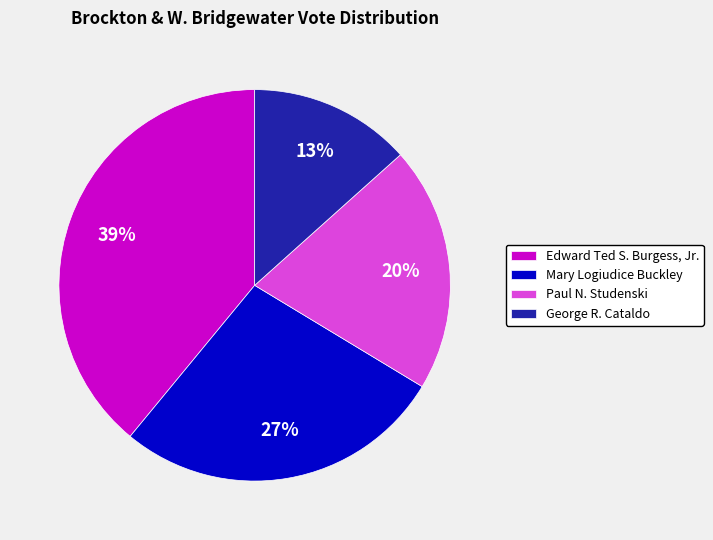

To the nearest percent, what is the average slice percentage?

25%